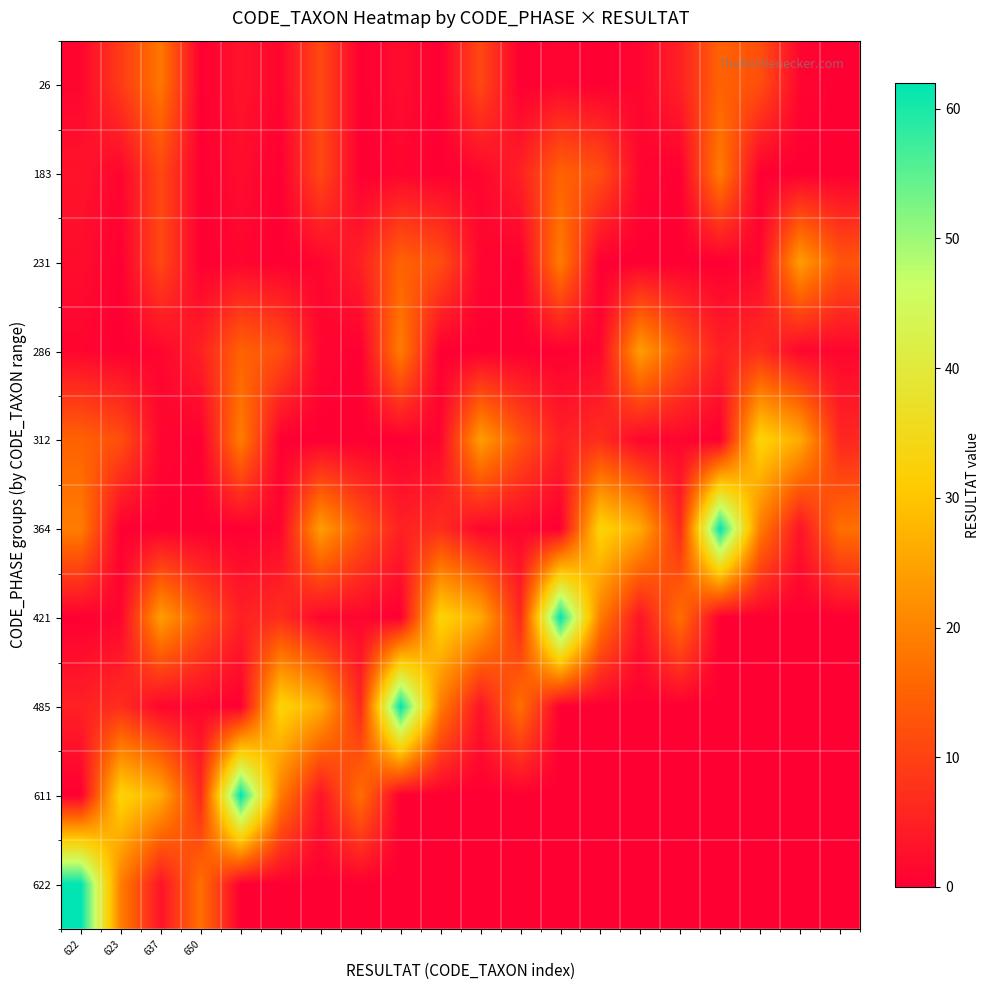

Reading left to right, transcribe all the data shown in this chart.

26: 1	9	18	0	3	1	11	0	2	0	11	0	1	0	1	5	15	12	1	0
183: 3	1	11	0	2	0	11	0	1	0	1	5	15	12	1	0	19	0	0	0
231: 2	0	11	0	1	0	1	5	15	12	1	0	19	0	0	0	0	1	24	13
286: 1	0	1	5	15	12	1	0	19	0	0	0	0	1	24	13	5	7	1	1
312: 15	12	1	0	19	0	0	0	0	1	24	13	5	7	1	1	0	33	26	6
364: 19	0	0	0	0	1	24	13	5	7	1	1	0	33	26	6	62	19	3	17
421: 0	1	24	13	5	7	1	1	0	33	26	6	62	19	3	17	0	0	0	0
485: 5	7	1	1	0	33	26	6	62	19	3	17	0	0	0	0	0	0	0	0
611: 0	33	26	6	62	19	3	17	0	0	0	0	0	0	0	0	0	0	0	0
622: 62	19	3	17	0	0	0	0	0	0	0	0	0	0	0	0	0	0	0	0